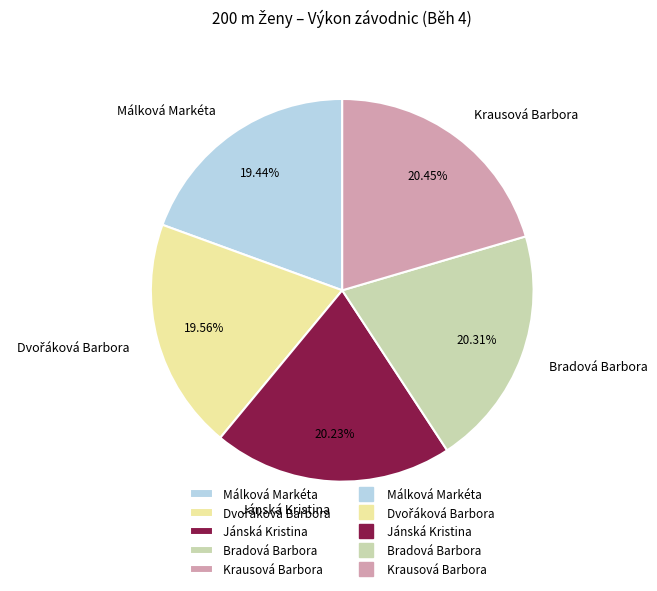

Does Málková Markéta account for over 50% of the chart?

No